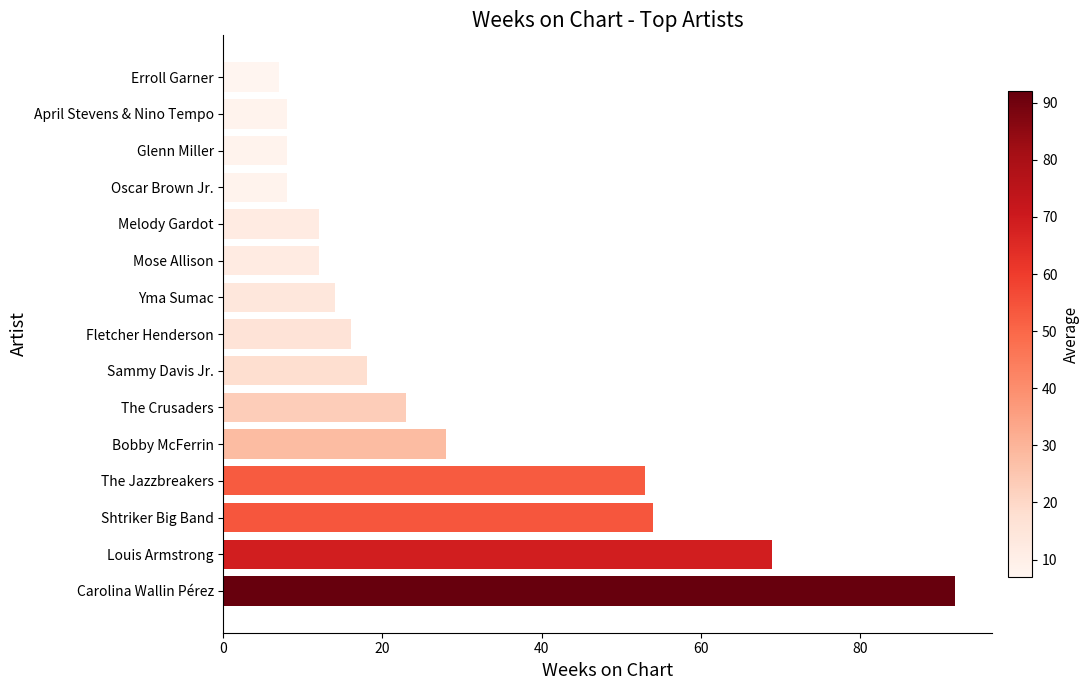

Reading bottom to top, transcribe all the data shown in this chart.

92	69	54	53	28	23	18	16	14	12	12	8	8	8	7